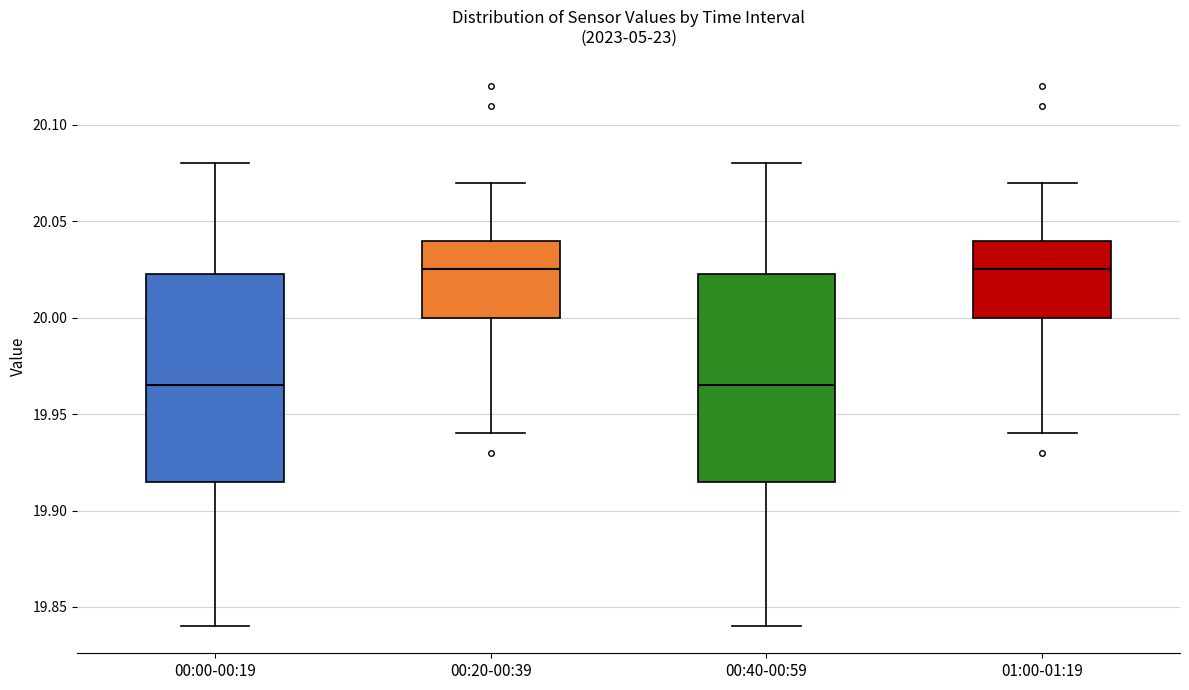

Reading left to right, read every box against the y-axis: the position of its median line, the range the box covers, and the ends of its whiskers. The values are not printed on the chart, so give them approximately, as read against the axis.

00:00-00:19: median 19.965, box 19.915 to 20.025, whiskers 19.840 to 20.080
00:20-00:39: median 20.025, box 20.000 to 20.040, whiskers 19.940 to 20.070
00:40-00:59: median 19.965, box 19.915 to 20.025, whiskers 19.840 to 20.080
01:00-01:19: median 20.025, box 20.000 to 20.040, whiskers 19.940 to 20.070